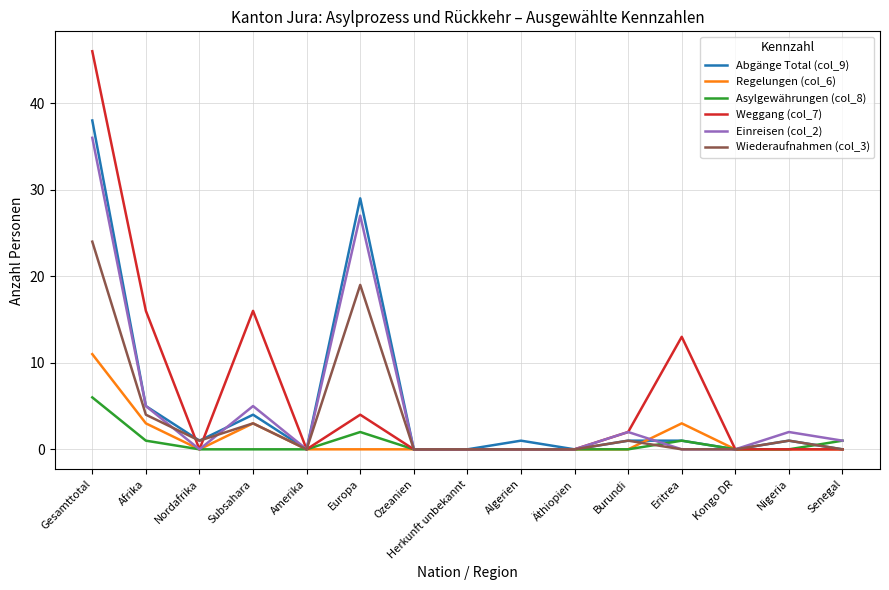

Where is the first local maximum for Weggang (col_7)?

Subsahara